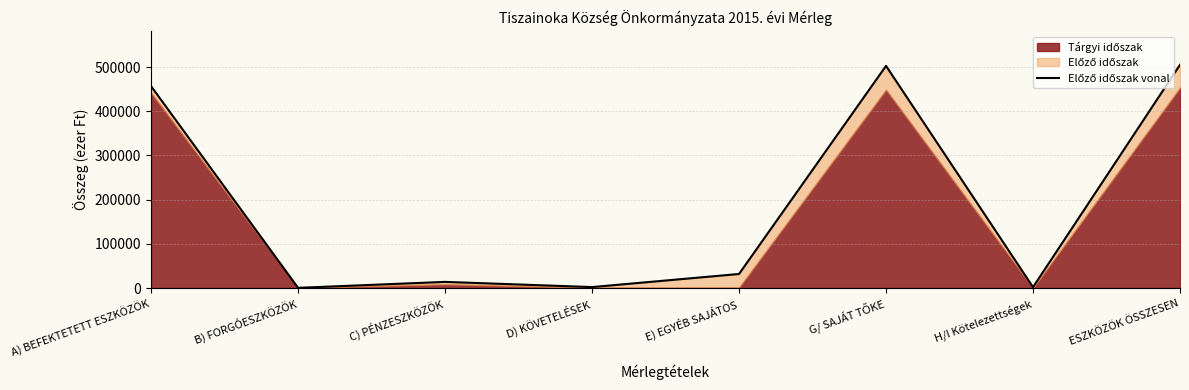

What is the maximum value shown in the chart?

505283